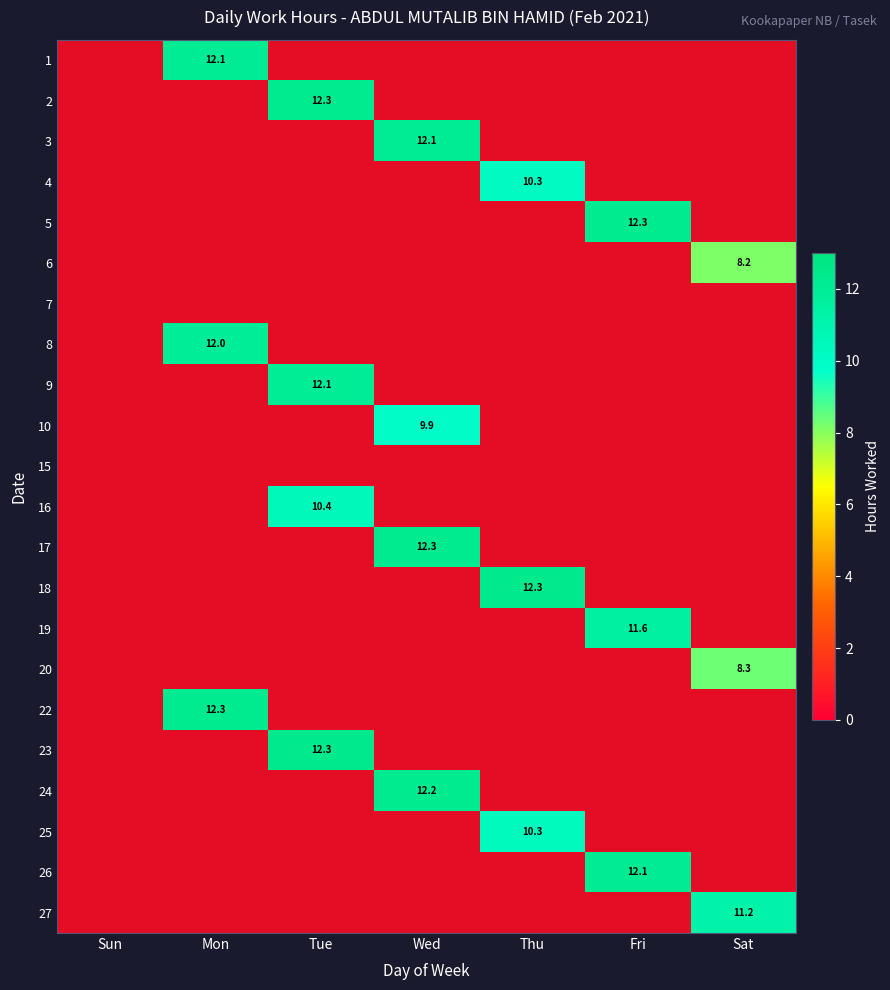

The value of 24 at Wed is 12.2. True or false?

True